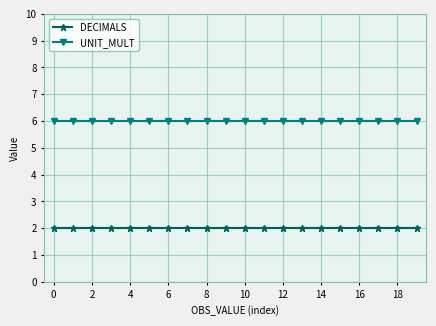

What is the greatest value displayed?

6